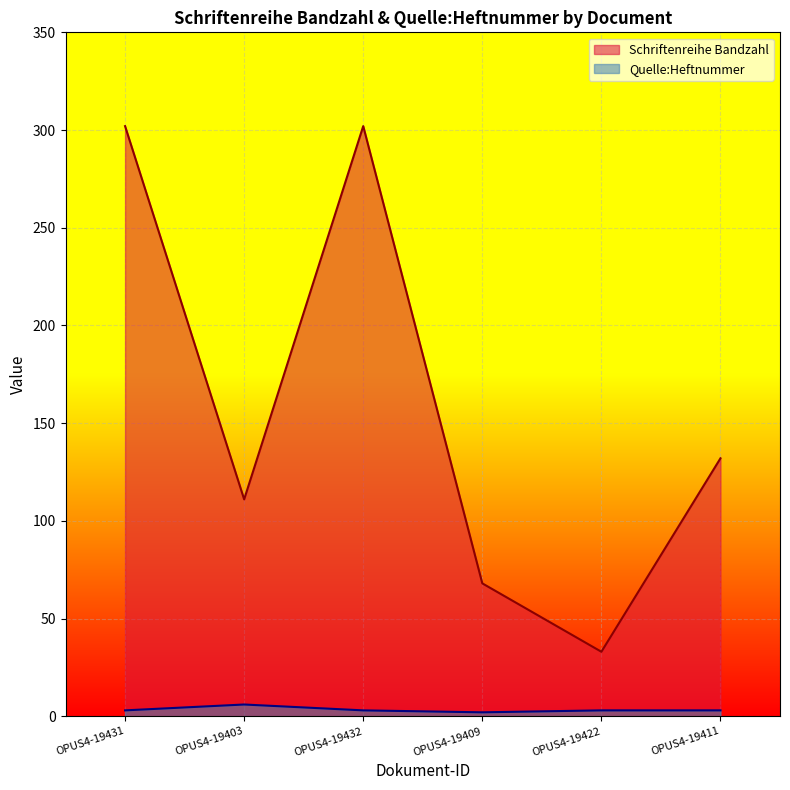

What is the value of the Schriftenreihe Bandzahl point at the 6th from the left?

132